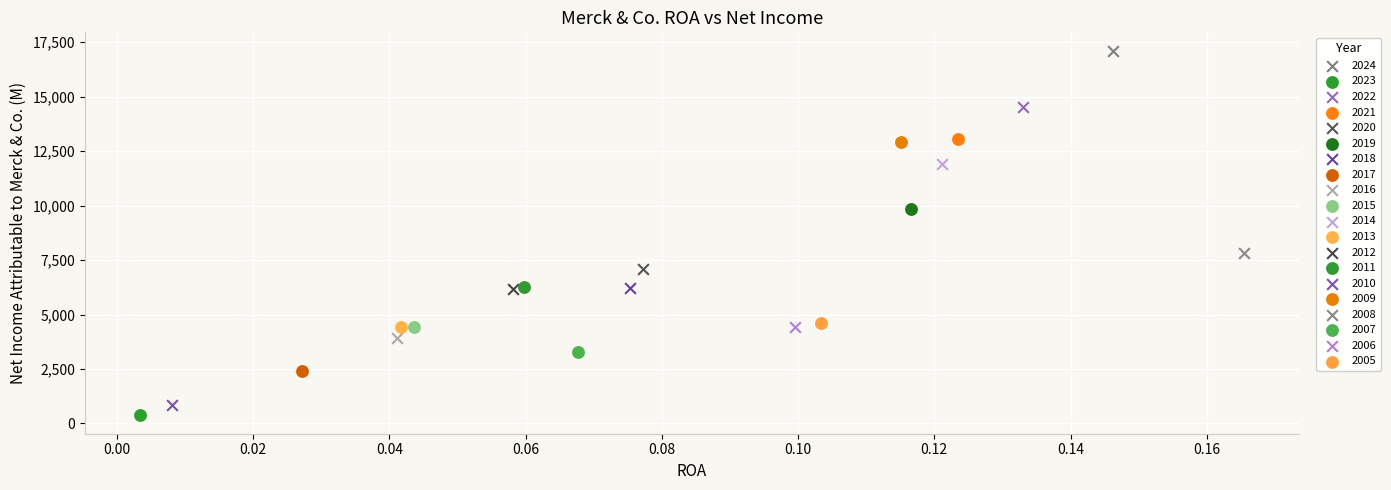

Which series reaches the maximum Y coordinate?

2024